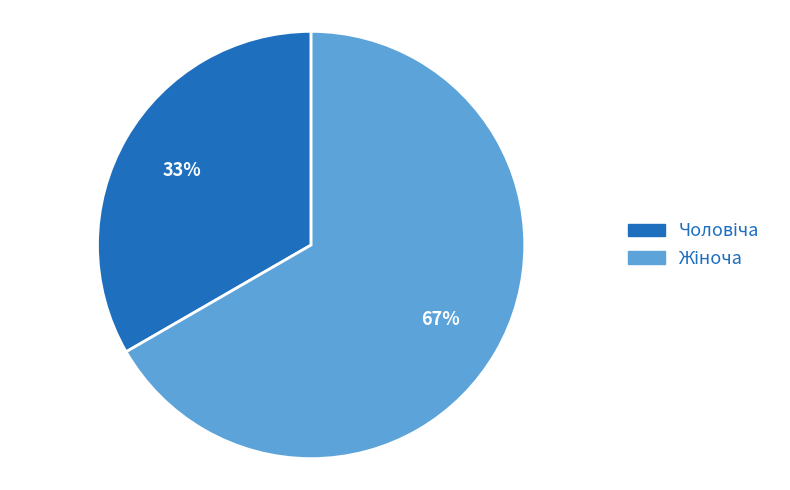

To the nearest percent, what is the average slice percentage?

50%